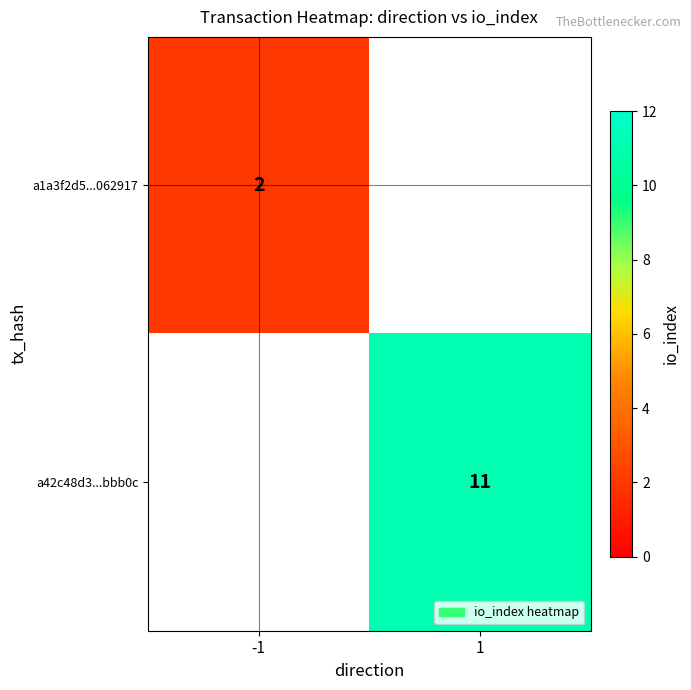

The a42c48d3...bbb0c series shows 11 at 1. True or false?

True